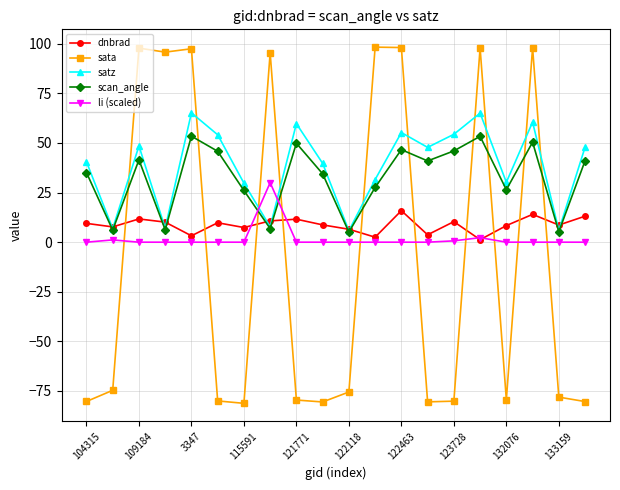

What is the lowest value of the sata series?

-81.2